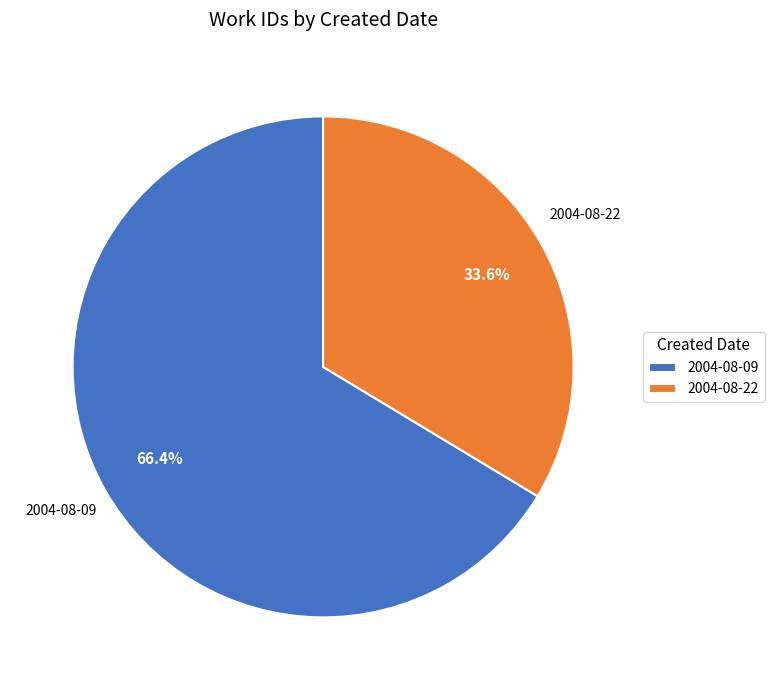

How much of the chart is everything except 2004-08-22?

66.4%